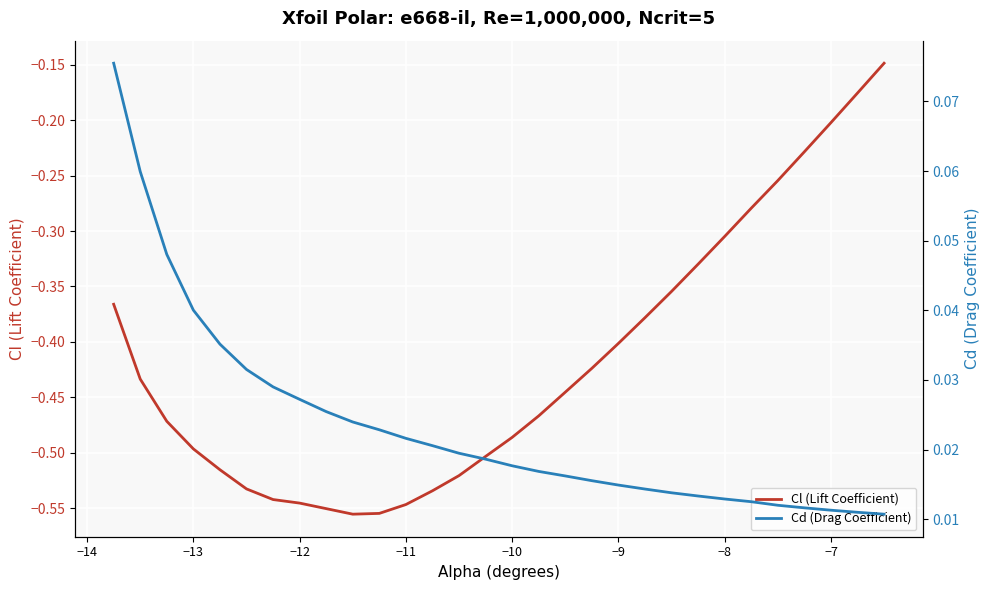

What is the value of the Cl (Lift Coefficient) point at the 26th from the left?

-0.3